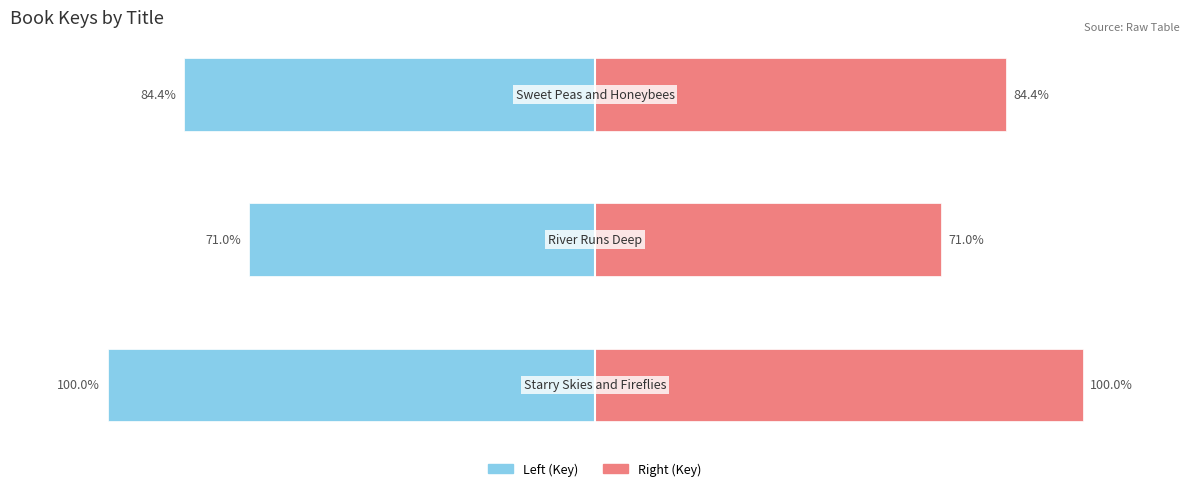

Are the bars horizontal?

Yes